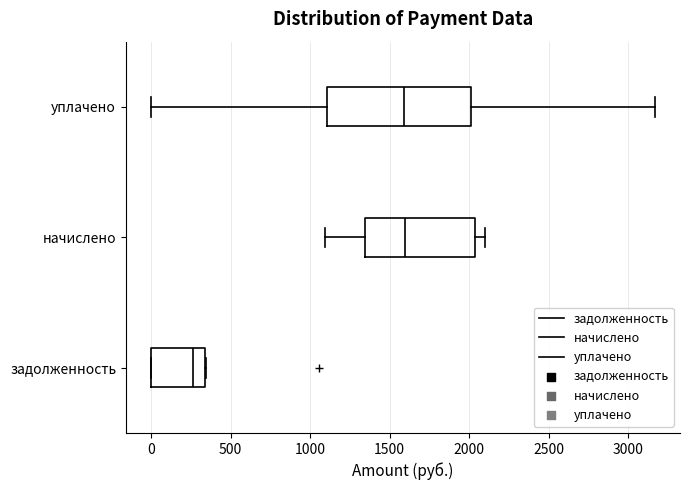

Which box is the widest, from its left edge to its right edge?

уплачено